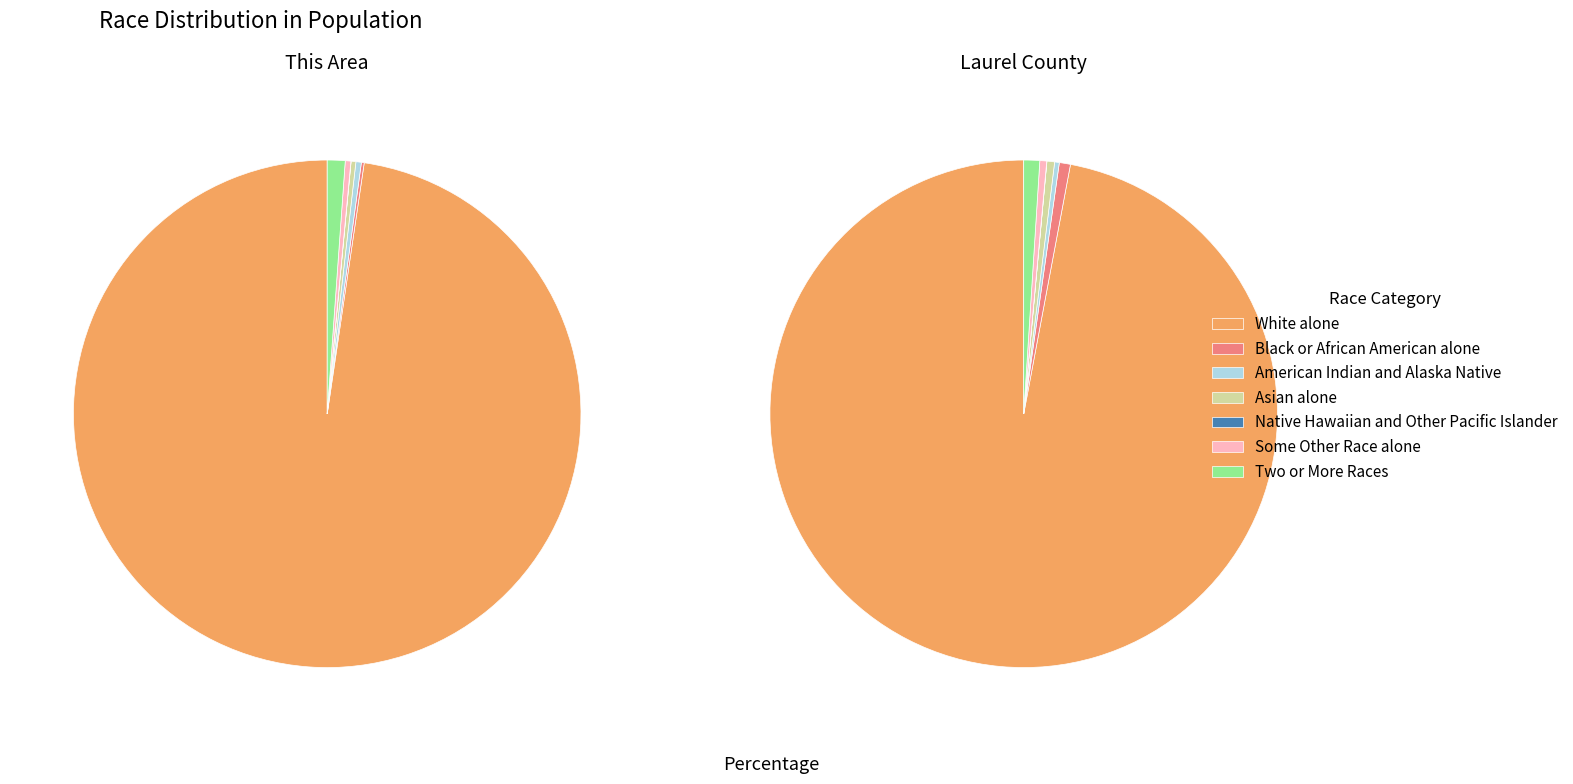

To the nearest percent, what is the difference between the largest and smallest slice percentages?

97%